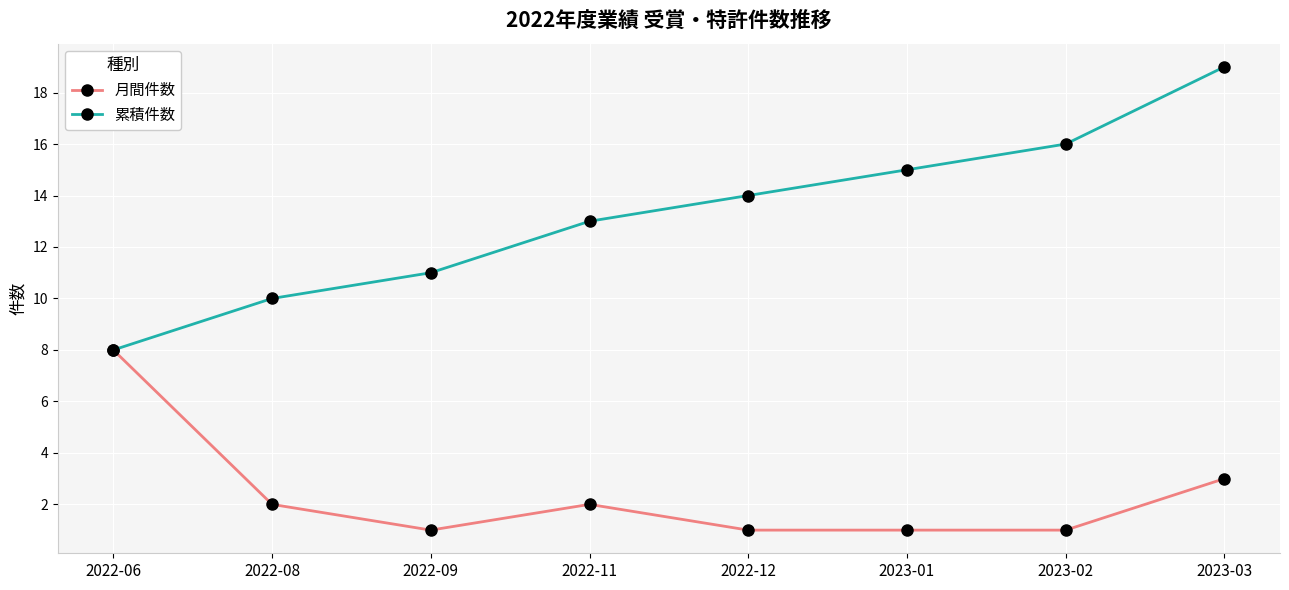

What is the difference between the second highest and second lowest values in the 月間件数 series?

2